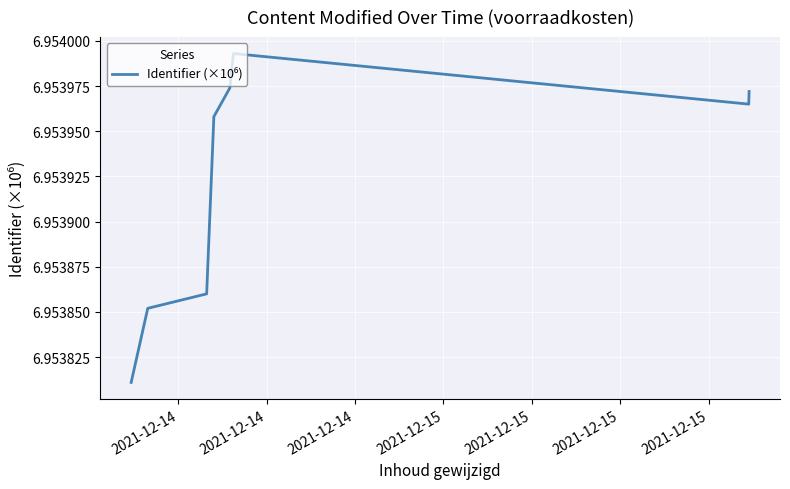

What is the minimum value shown in the chart?

7.0